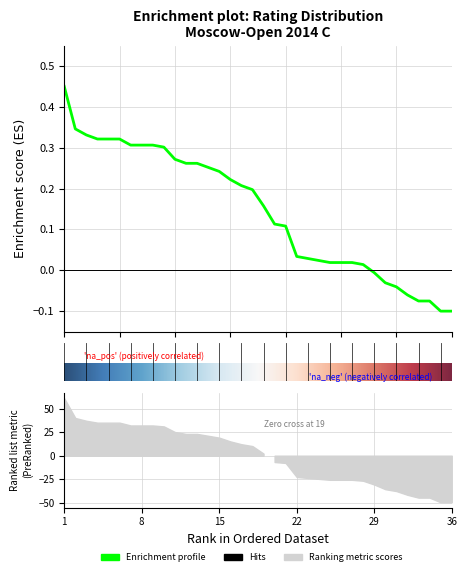

At which category does the chart reach its peak across all series?

1